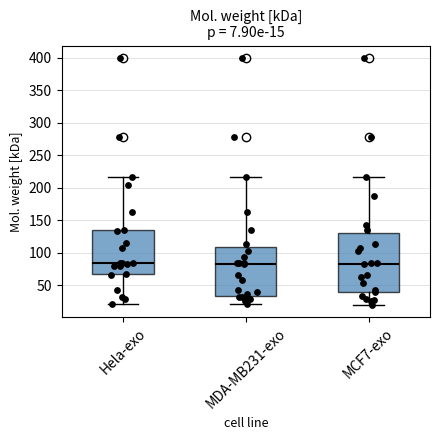

Comparing the boxes themselves (not the whiskers), which one is the tallest?

MCF7-exo